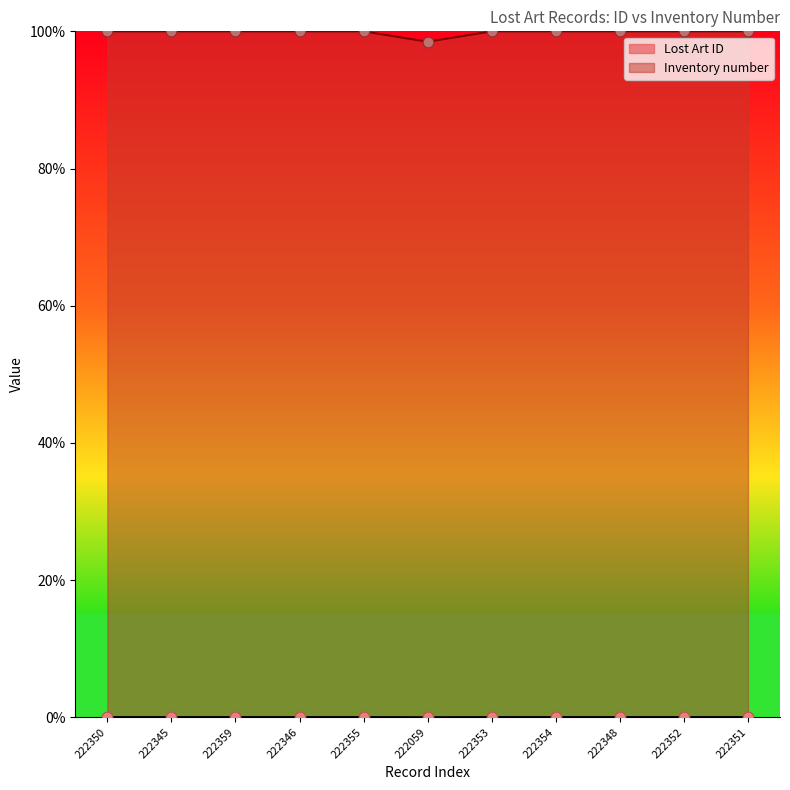

What are all the series names shown in the legend?

Lost Art ID, Inventory number